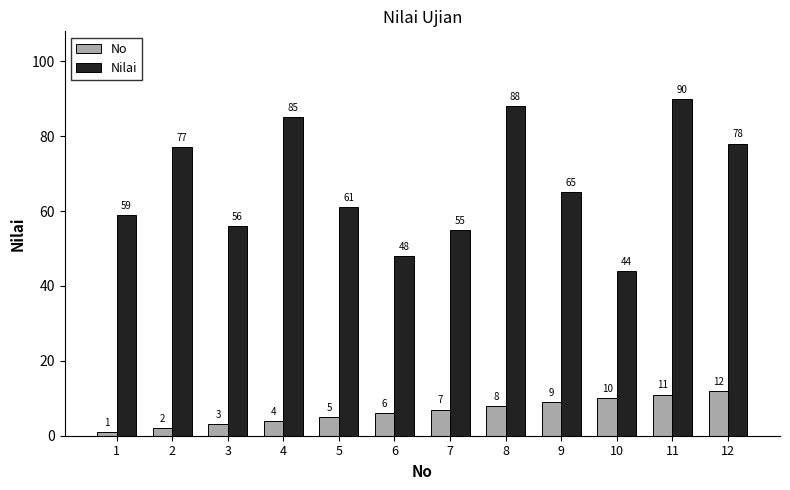

How many groups of bars are there?

12